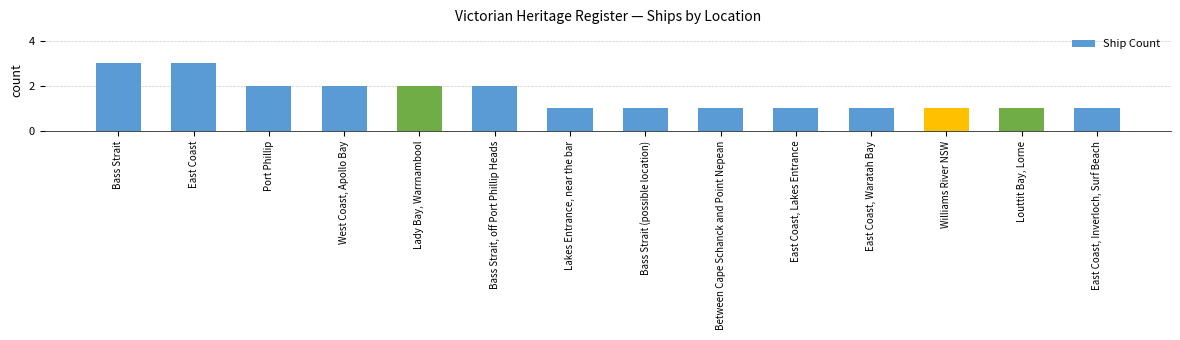

True or false: the data shows 2 at Port Phillip.

True